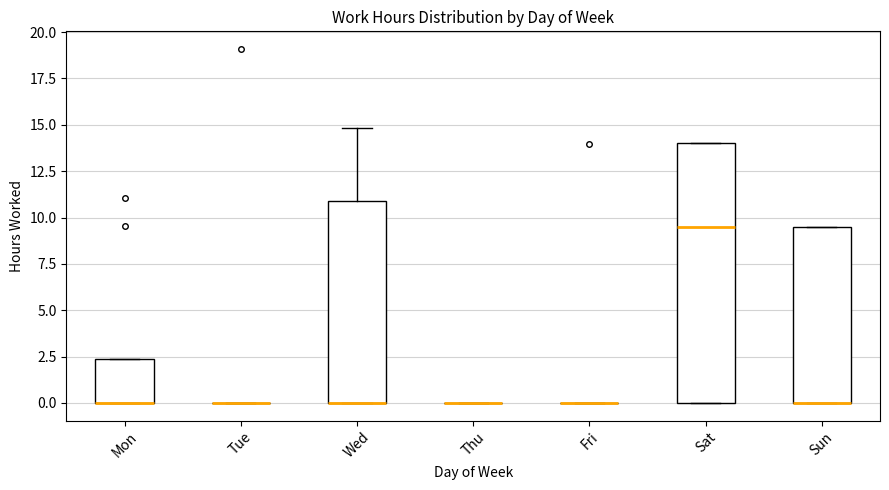

Reading left to right, transcribe this box plot: for each box, give where its median line is, the range the box spans, and where its two whiskers end, as read against the y-axis. The values are not printed on the chart, so give them approximately, as read against the axis.

Mon: median 0.0 (drawn on the box's lower edge), box 0.0 to 2.5, whiskers 0.0 to 2.5
Tue: box collapsed to a line at 0.0, whiskers 0.0 to 0.0
Wed: median 0.0 (drawn on the box's lower edge), box 0.0 to 11.0, whiskers 0.0 to 15.0
Thu: box collapsed to a line at 0.0, whiskers 0.0 to 0.0
Fri: box collapsed to a line at 0.0, whiskers 0.0 to 0.0
Sat: median 9.5, box 0.0 to 14.0, whiskers 0.0 to 14.0
Sun: median 0.0 (drawn on the box's lower edge), box 0.0 to 9.5, whiskers 0.0 to 9.5